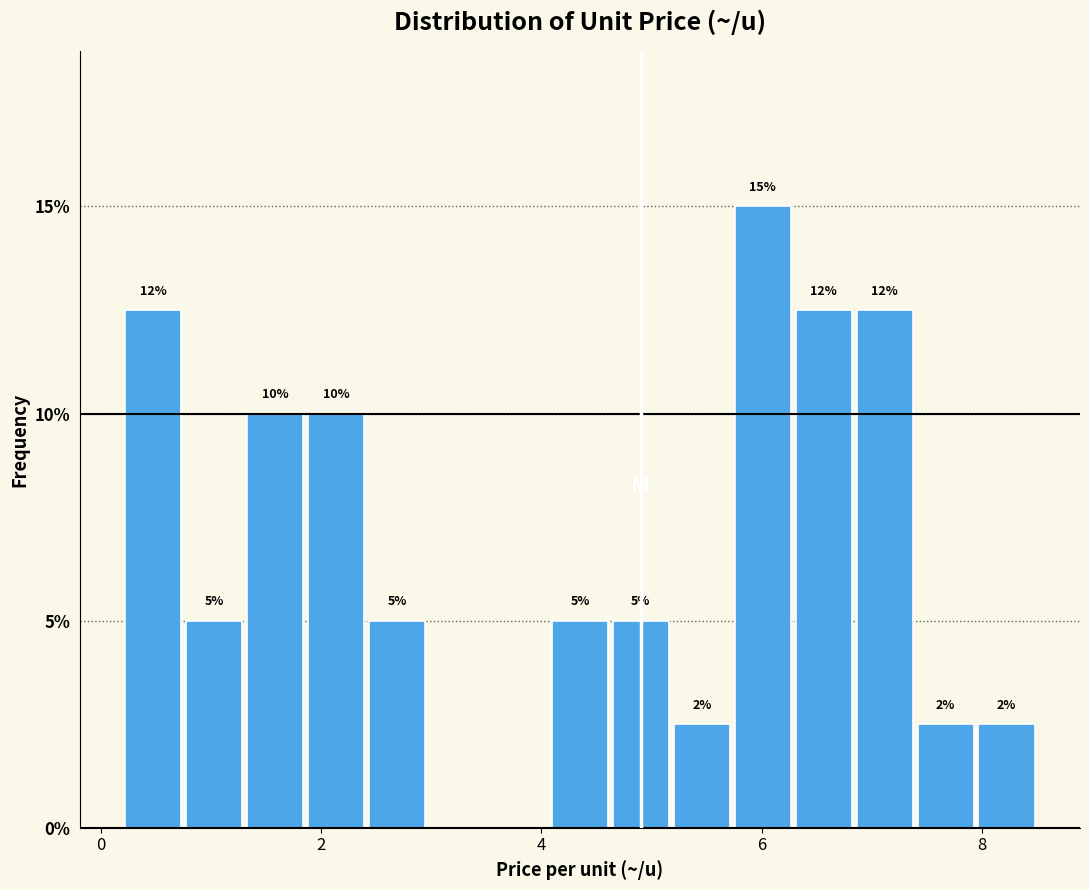

Around what value on the x-axis is the tallest bar? Give the approximate position of its centre, as read against the axis.

6.0